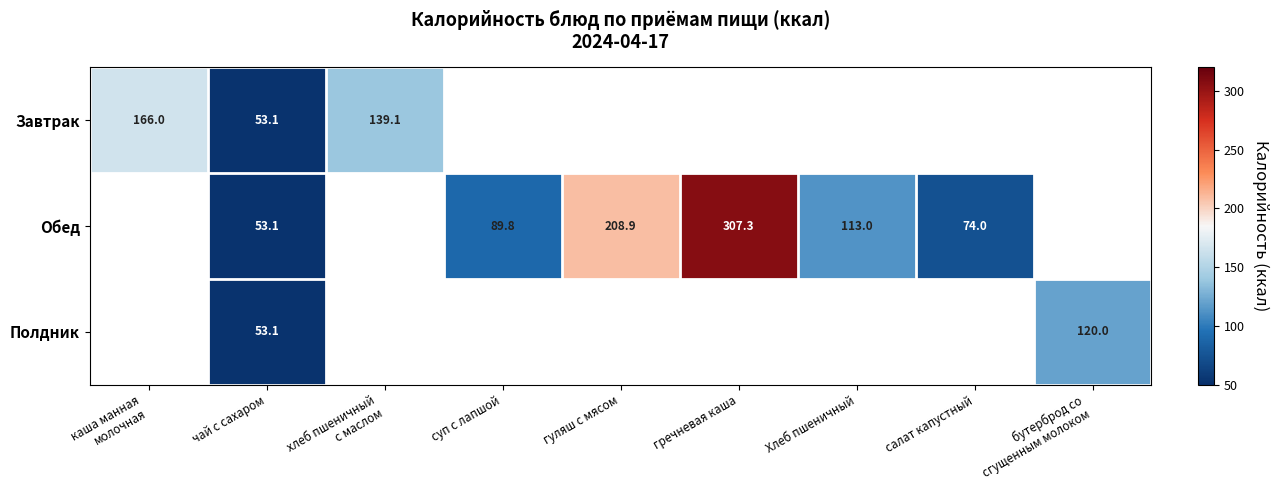

At which category does the chart reach its minimum across all series?

чай с сахаром